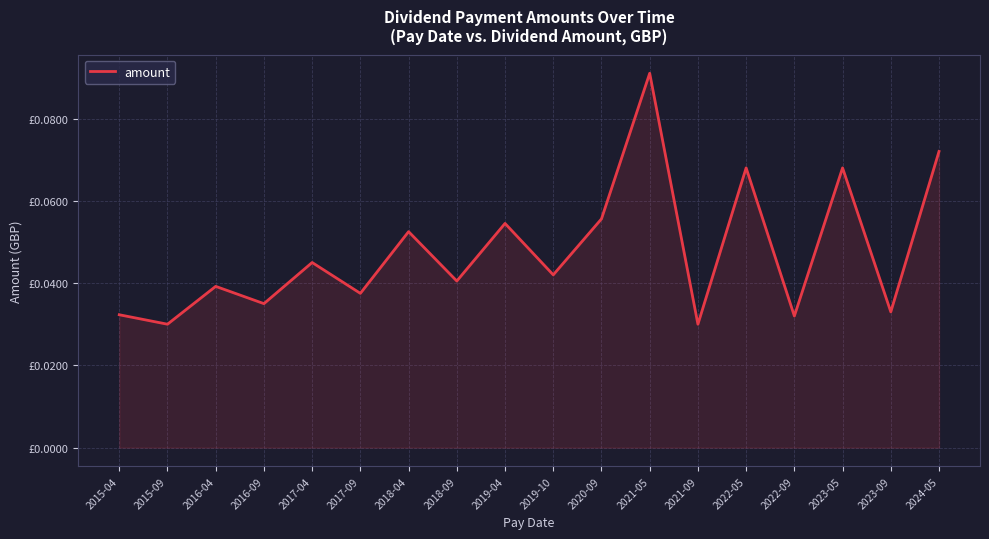

At which category does the chart reach its peak across all series?

2021-05